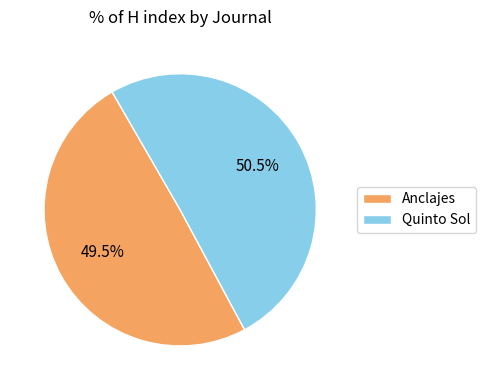

Is the sum of Quinto Sol and Anclajes greater than half?

Yes